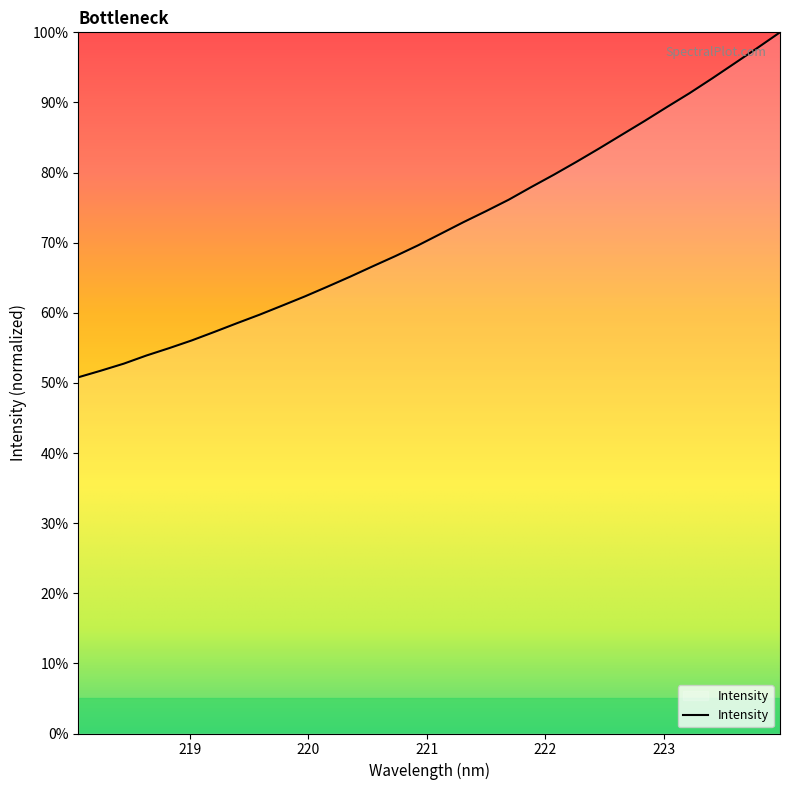

Reading left to right, what are all the values shown in this chart?

50.8	51.8	52.7	53.9	55.0	56.1	57.3	58.5	59.7	61.0	62.3	63.7	65.2	66.6	68.1	69.6	71.3	72.9	74.5	76.1	77.9	79.7	81.5	83.4	85.4	87.3	89.3	91.3	93.4	95.6	97.8	100.0